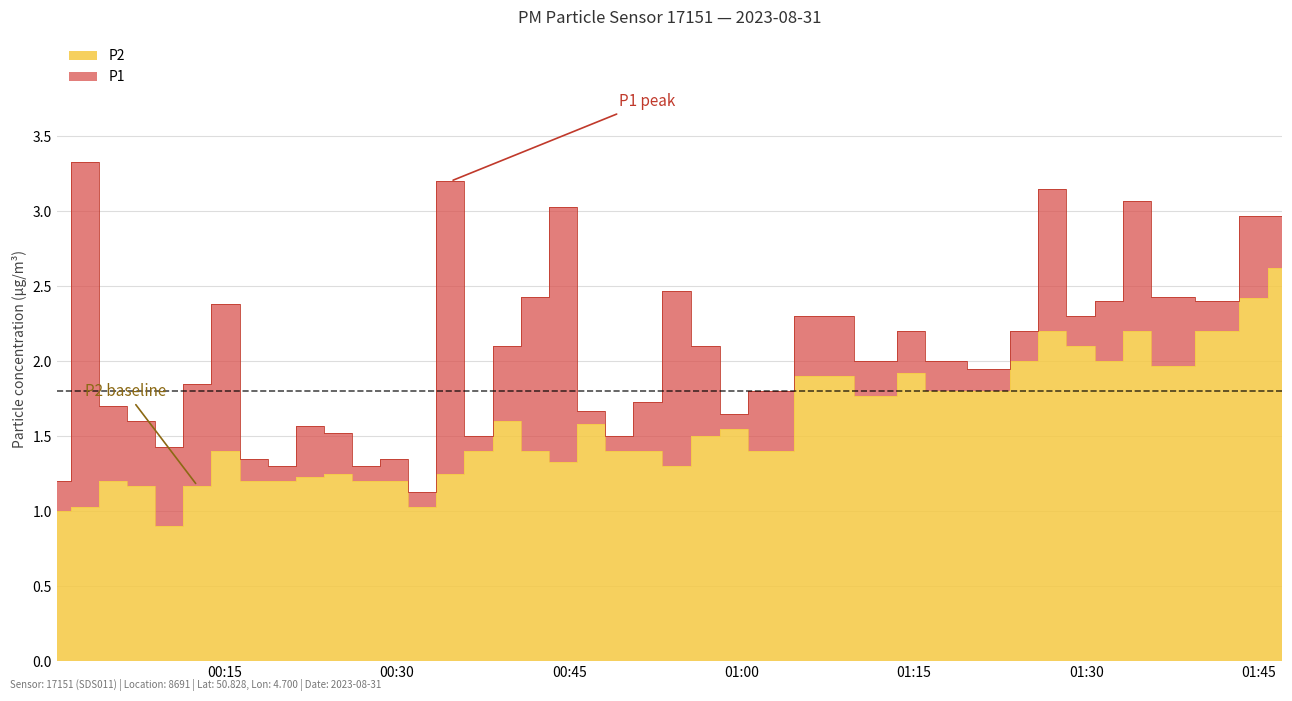

Reading left to right, what are all the values shown in this chart?

P1: 1.2	3.3	1.7	1.6	1.4	1.9	2.4	1.4	1.3	1.6	1.5	1.3	1.4	1.1	3.2	1.5	2.1	2.4	3.0	1.7	1.5	1.7	2.5	2.1	1.6	1.8	2.3	2.0	2.2	2.0	1.9	2.2	3.1	2.3	2.4	3.1	2.4	2.4	3.0	3.0
P2: 1.0	1.0	1.2	1.2	0.9	1.2	1.4	1.2	1.2	1.2	1.2	1.2	1.2	1.0	1.2	1.4	1.6	1.4	1.3	1.6	1.4	1.4	1.3	1.5	1.6	1.4	1.9	1.8	1.9	1.8	1.8	2.0	2.2	2.1	2.0	2.2	2.0	2.2	2.4	2.6